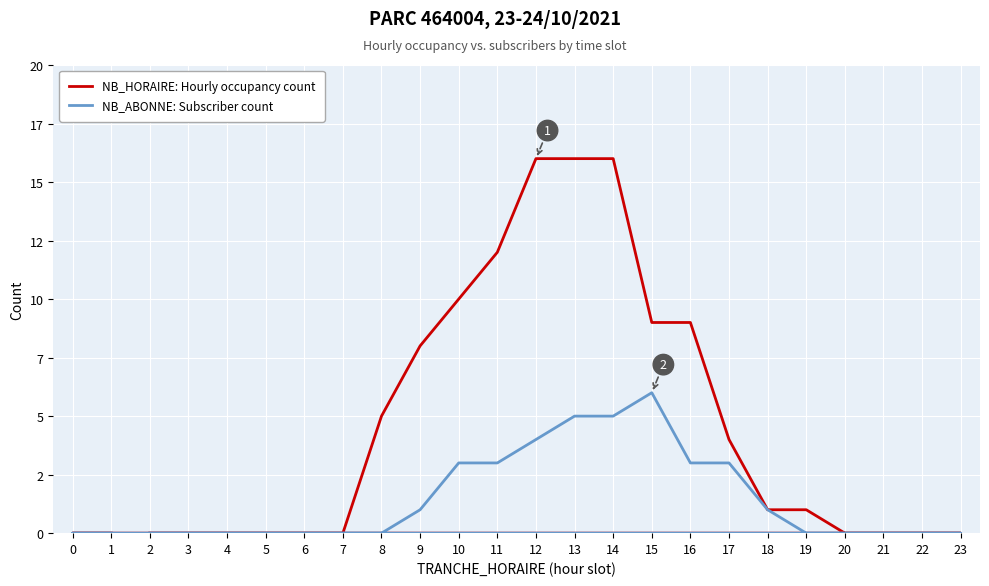

What are all the series names shown in the legend?

NB_HORAIRE: Hourly occupancy count, NB_ABONNE: Subscriber count